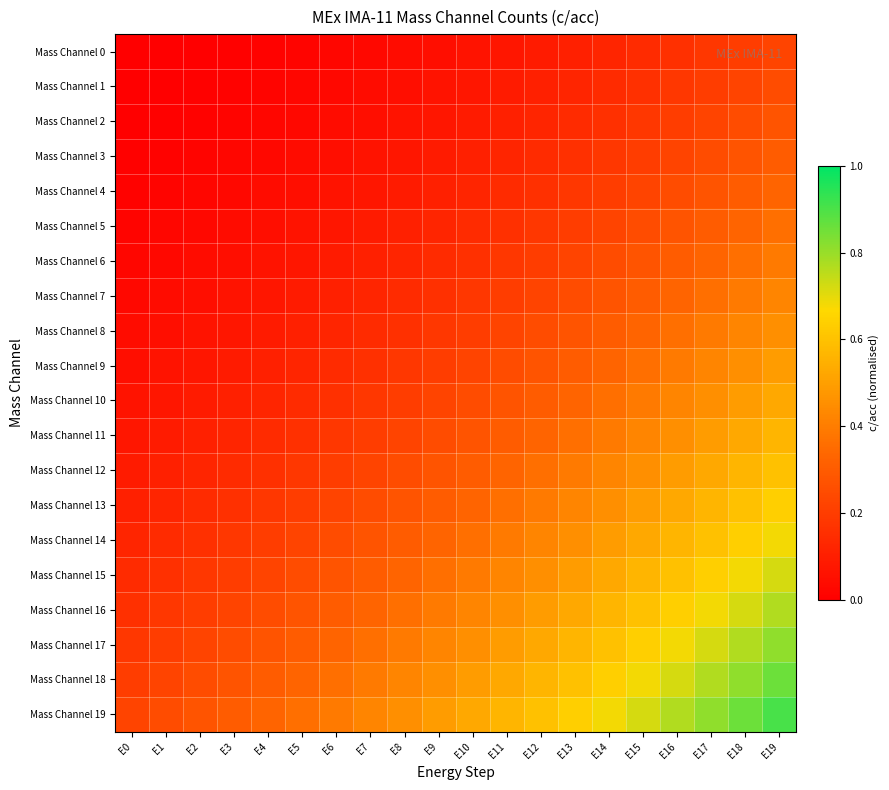

What is the total value across all series at E17?

9.2